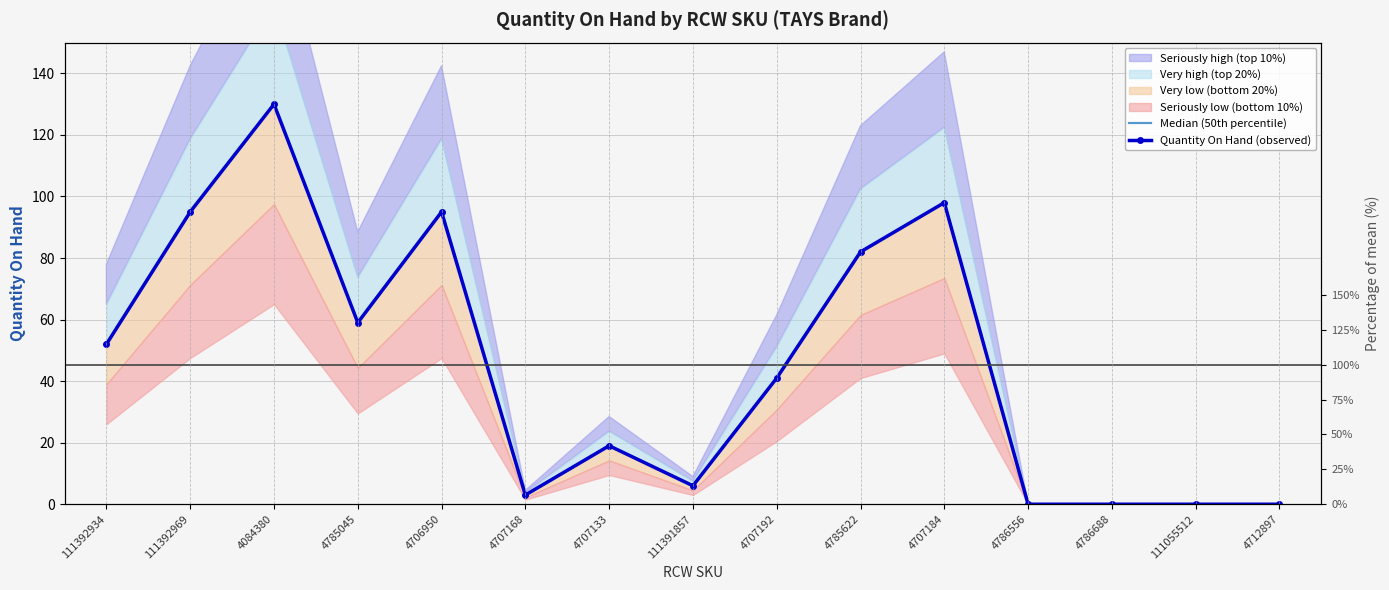

How many values in the Quantity On Hand (observed) series are below 41?

7